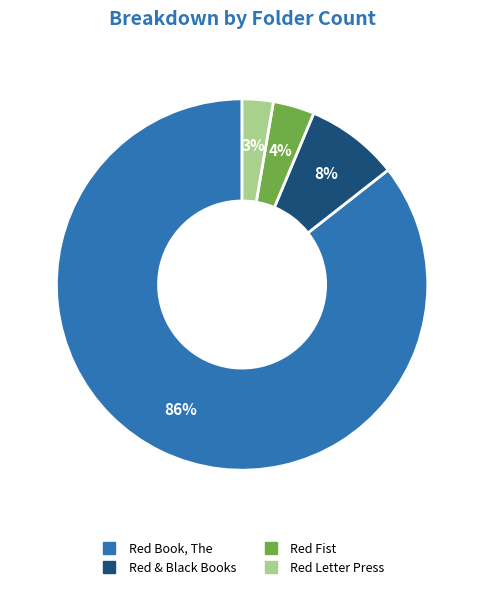

Which slice is the smallest?

Red Letter Press